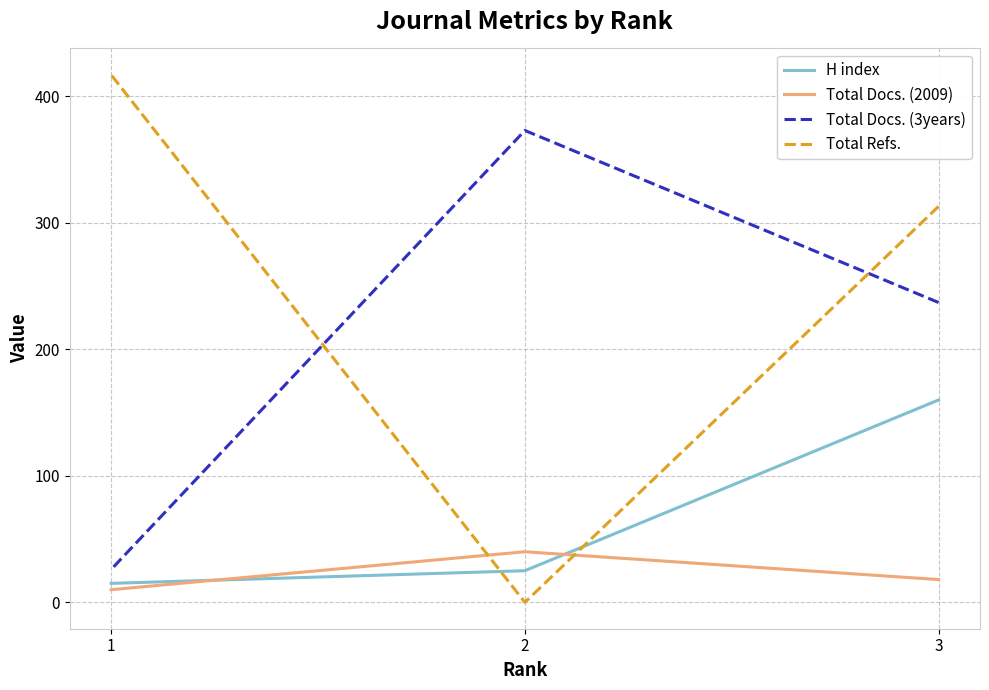

The value of Total Refs. at 2 is -141. True or false?

False